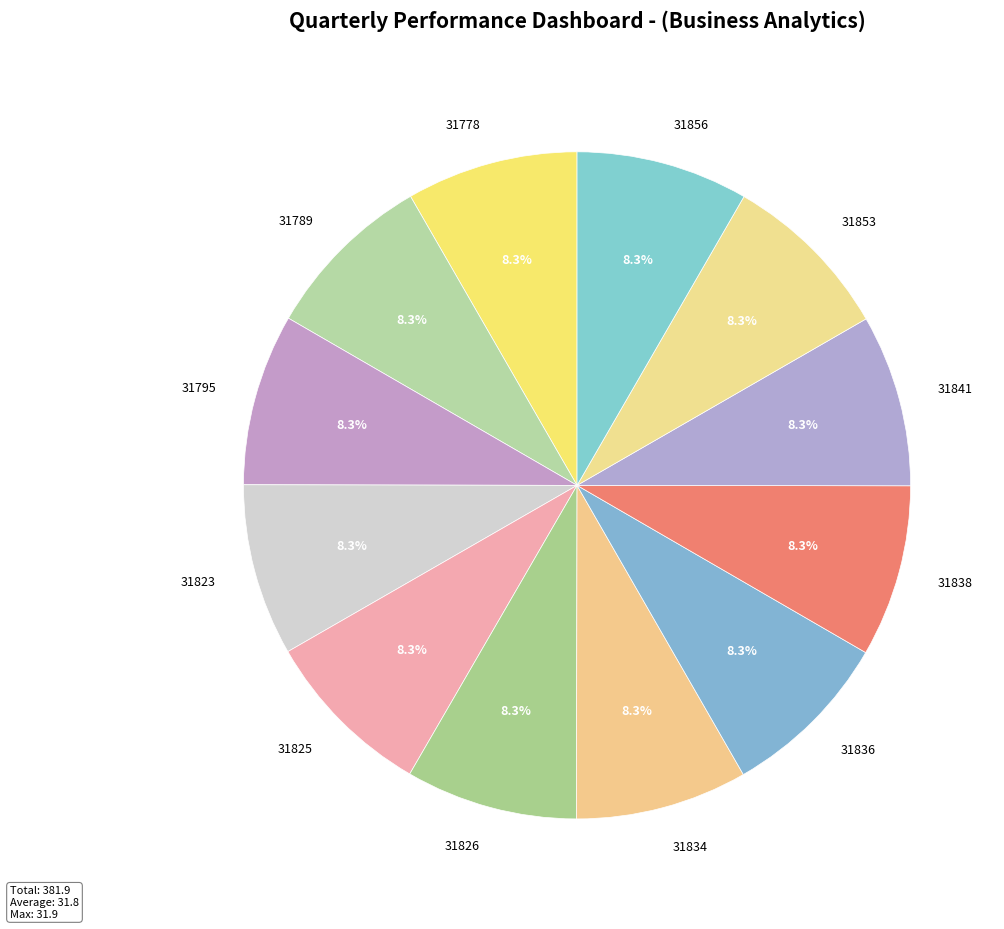

Does 31838 account for over 50% of the chart?

No